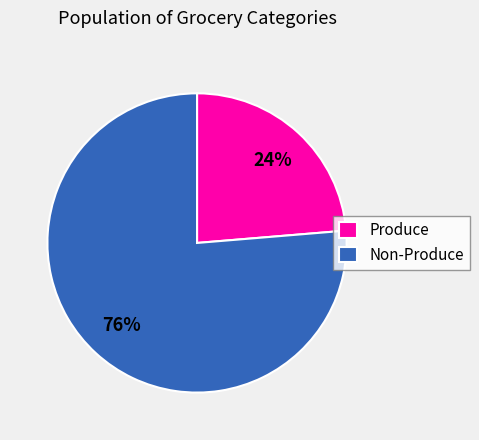

To the nearest percent, what percentage of the pie is Produce?

24%